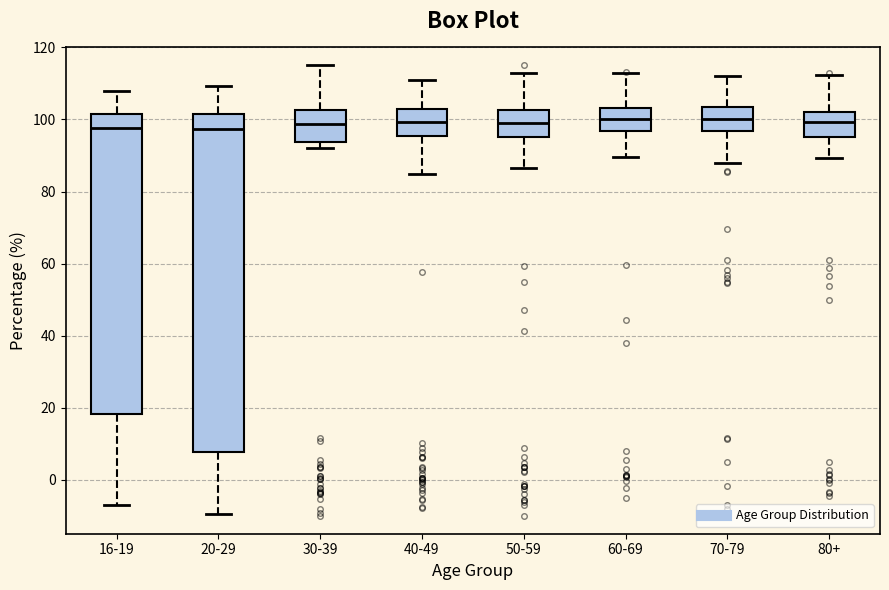

Reading left to right, transcribe this box plot: for each box, give where its median line is, the range the box spans, and where its two whiskers end, as read against the y-axis. The values are not printed on the chart, so give them approximately, as read against the axis.

16-19: median 98, box 18 to 102, whiskers -8 to 108
20-29: median 98, box 8 to 102, whiskers -10 to 110
30-39: median 98, box 94 to 102, whiskers 92 to 116
40-49: median 100, box 96 to 102, whiskers 86 to 110
50-59: median 98, box 96 to 102, whiskers 86 to 112
60-69: median 100, box 96 to 104, whiskers 90 to 112
70-79: median 100, box 96 to 104, whiskers 88 to 112
80+: median 100, box 96 to 102, whiskers 90 to 112